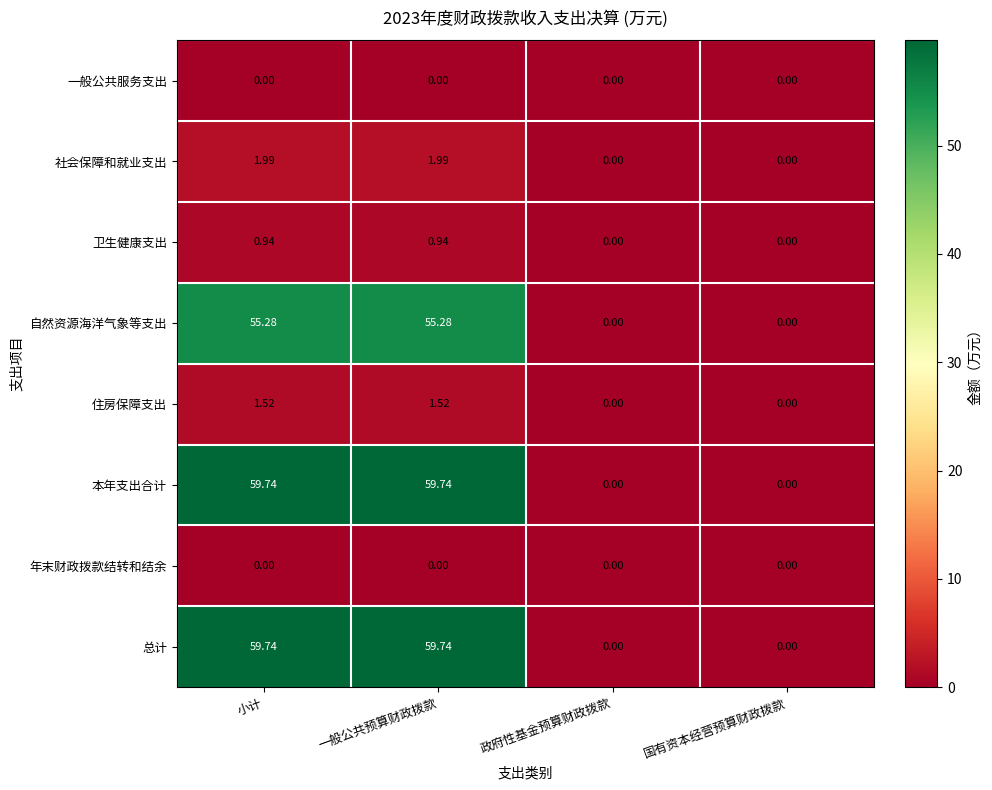

How many data points in 社会保障和就业支出 are less than 1?

2